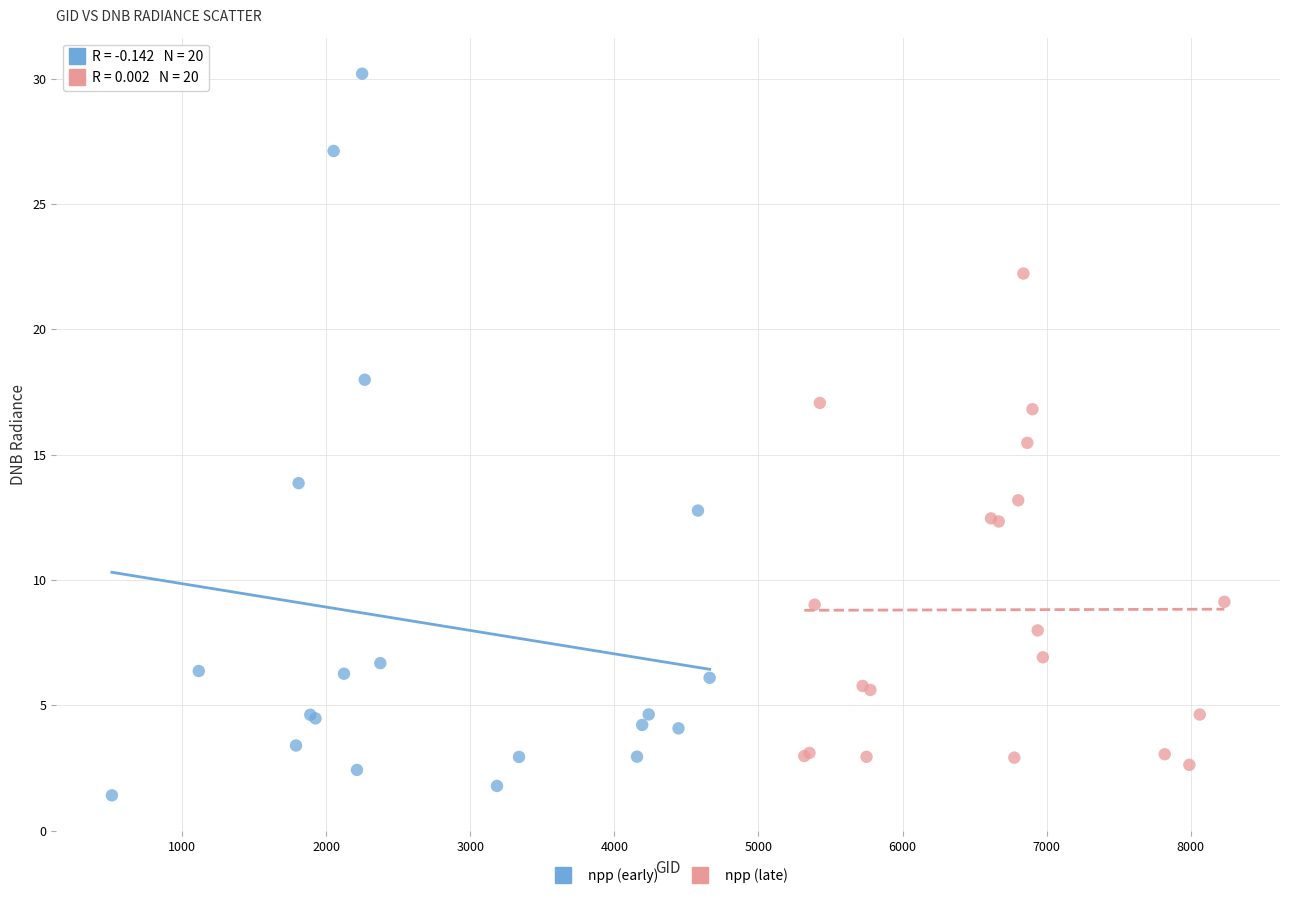

Which series reaches the maximum Y coordinate?

npp (early)